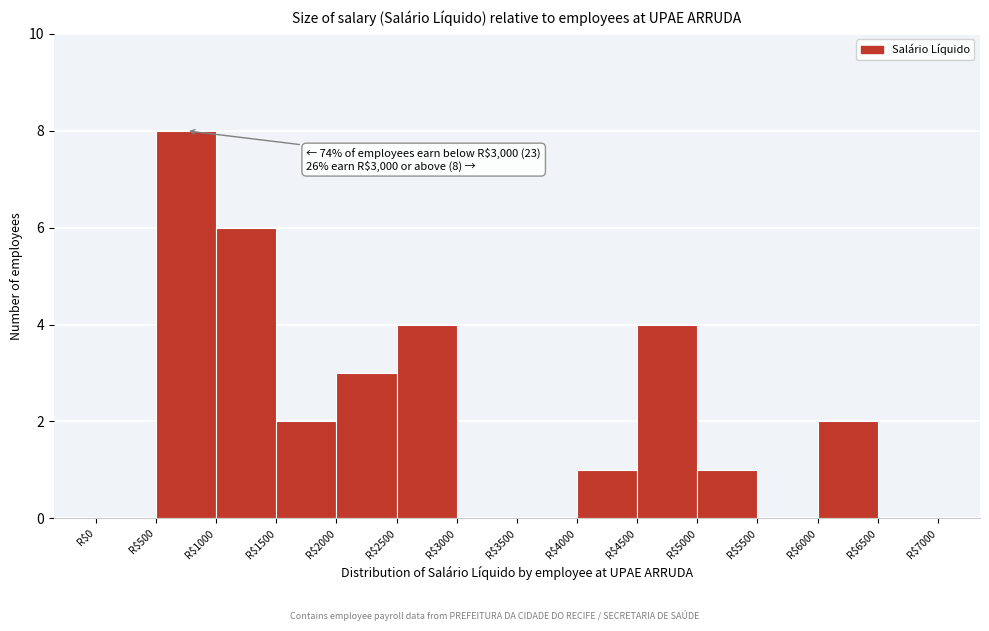

Which range on the x-axis has the tallest bar?

500 to 1000